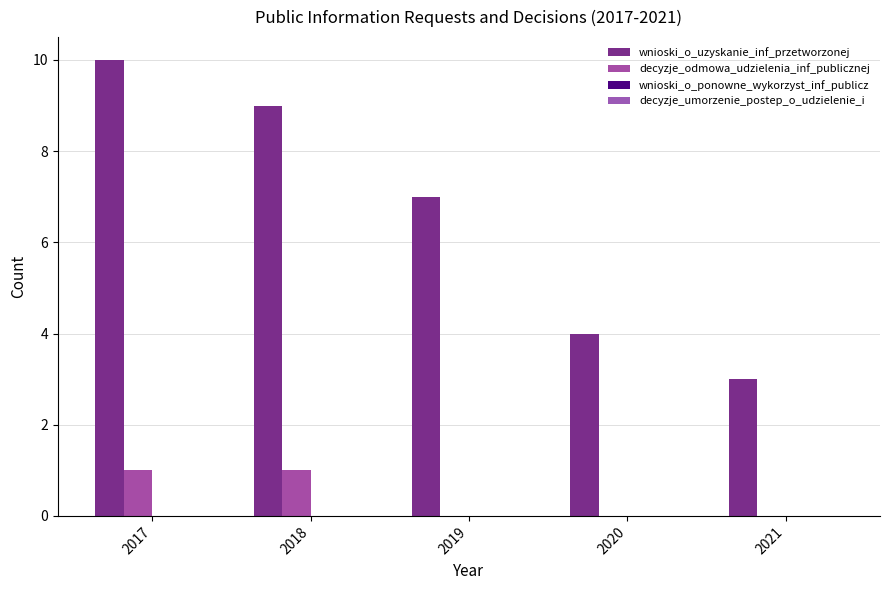

How many groups of bars are there?

5